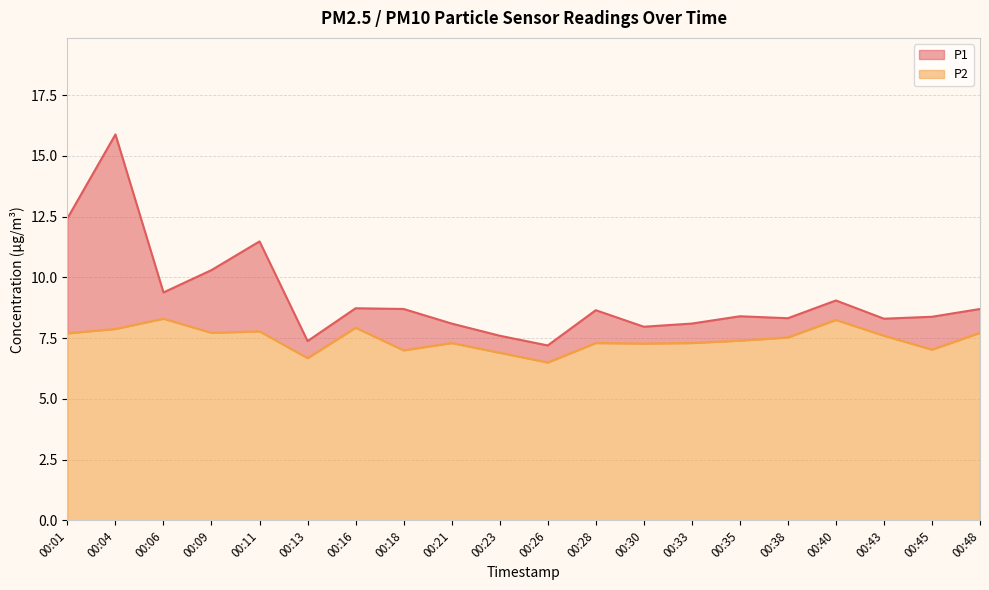

Reading left to right, extract all data points from this chart.

P1: 12.4	15.9	9.4	10.3	11.5	7.4	8.7	8.7	8.1	7.6	7.2	8.7	8.0	8.1	8.4	8.3	9.1	8.3	8.4	8.7
P2: 7.7	7.9	8.3	7.7	7.8	6.7	7.9	7.0	7.3	6.9	6.5	7.3	7.3	7.3	7.4	7.5	8.2	7.6	7.0	7.7